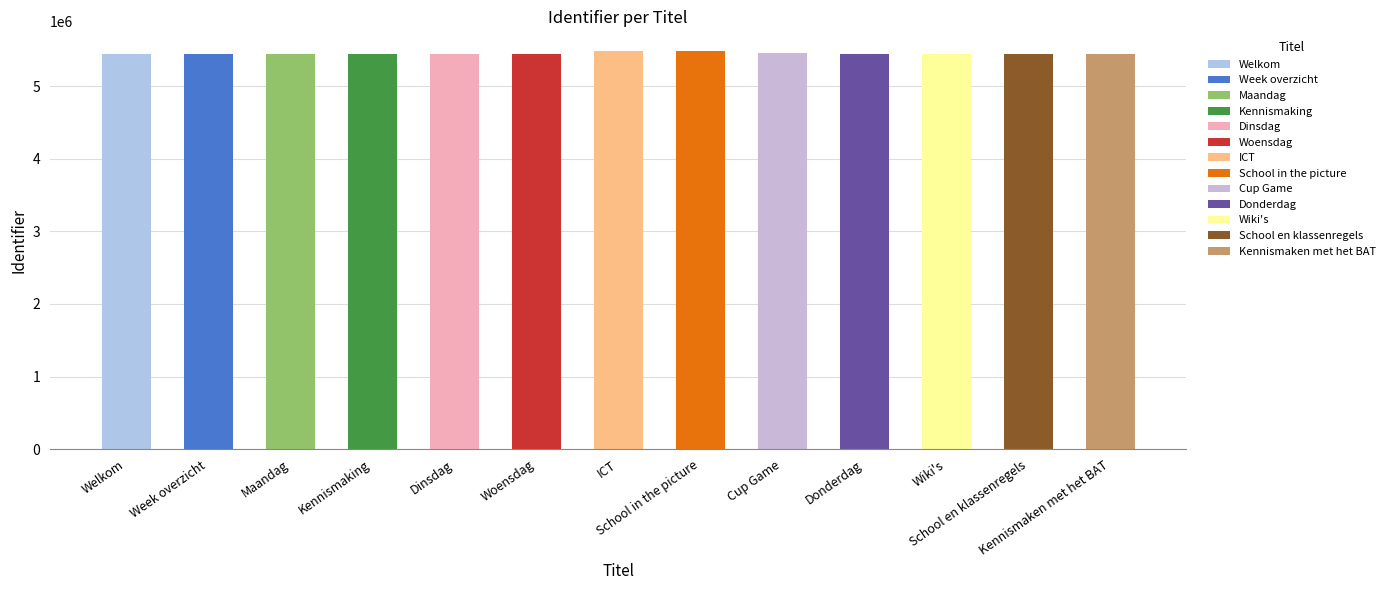

What is the smallest value displayed?

5440703